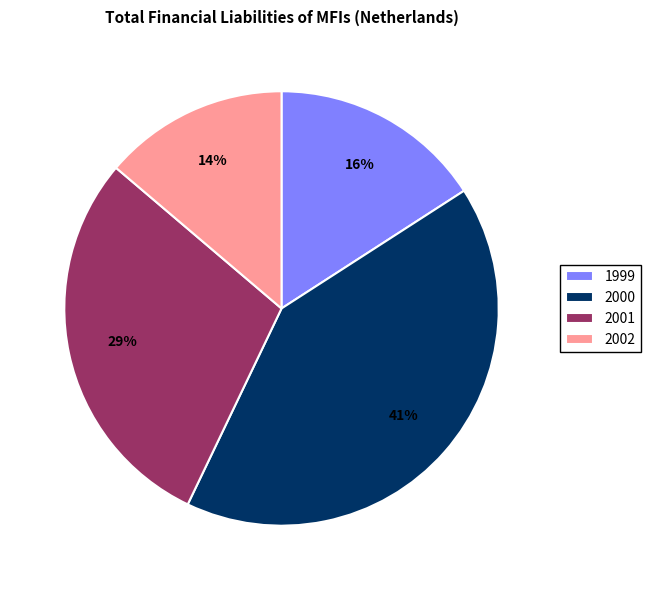

Approximately how many times larger is the value at 2001 compared to 2000?

0.7